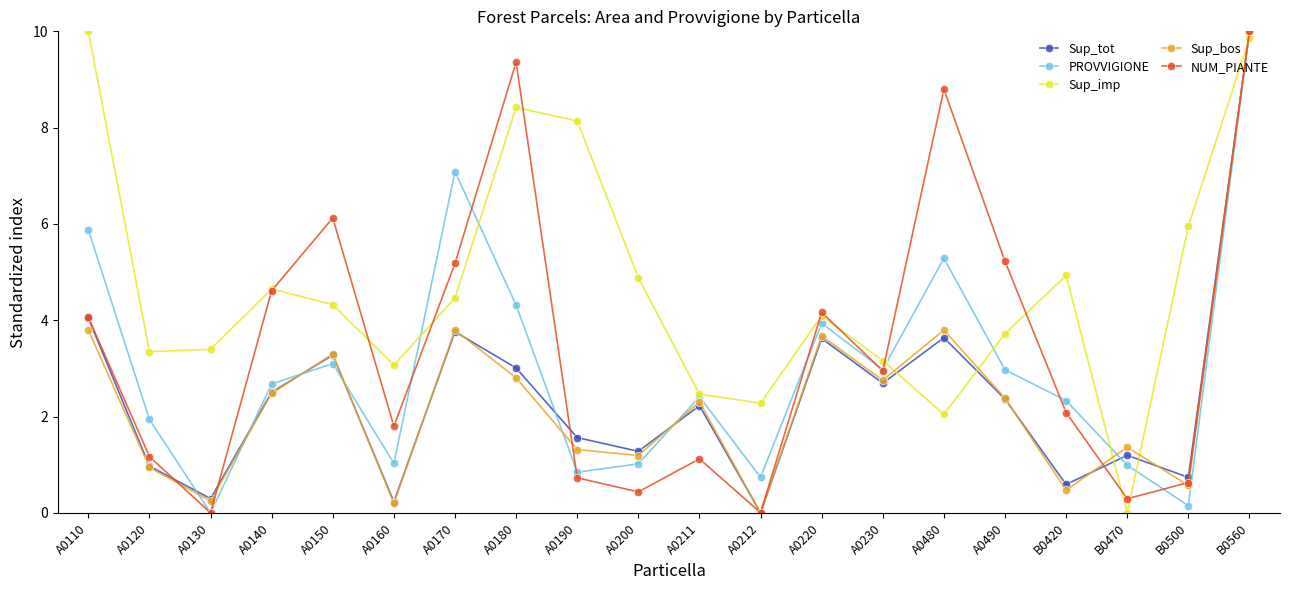

Which series changed the most between A0170 and B0420?

PROVVIGIONE